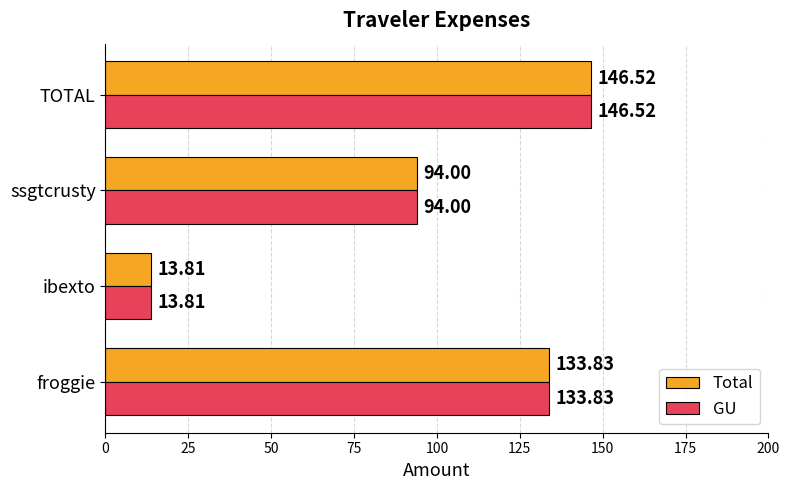

At which label does Total reach its peak?

TOTAL